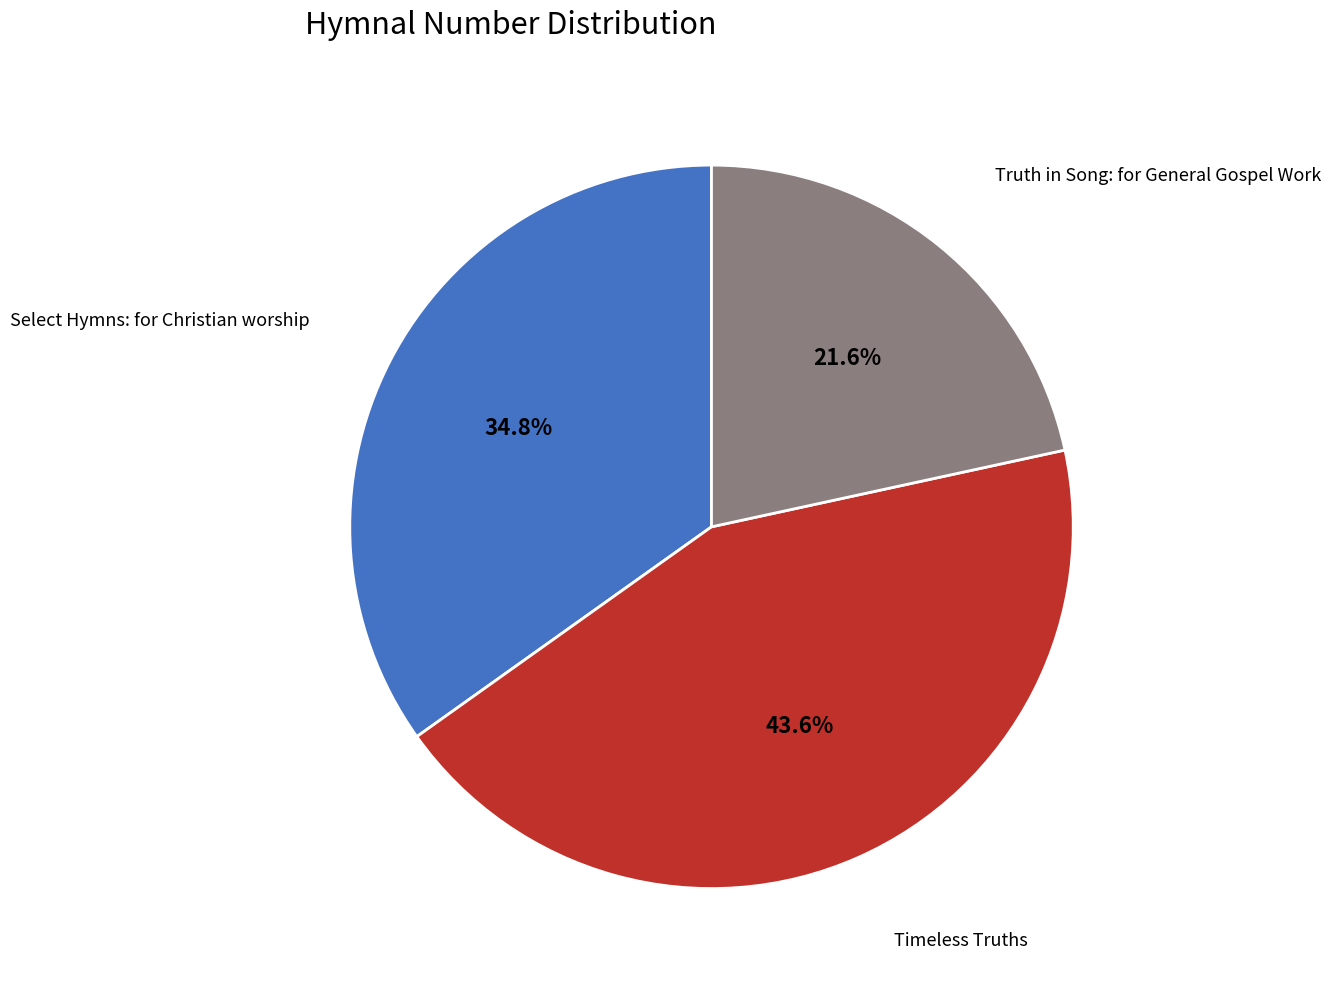

Which slice is the smallest?

Truth in Song: for General Gospel Work